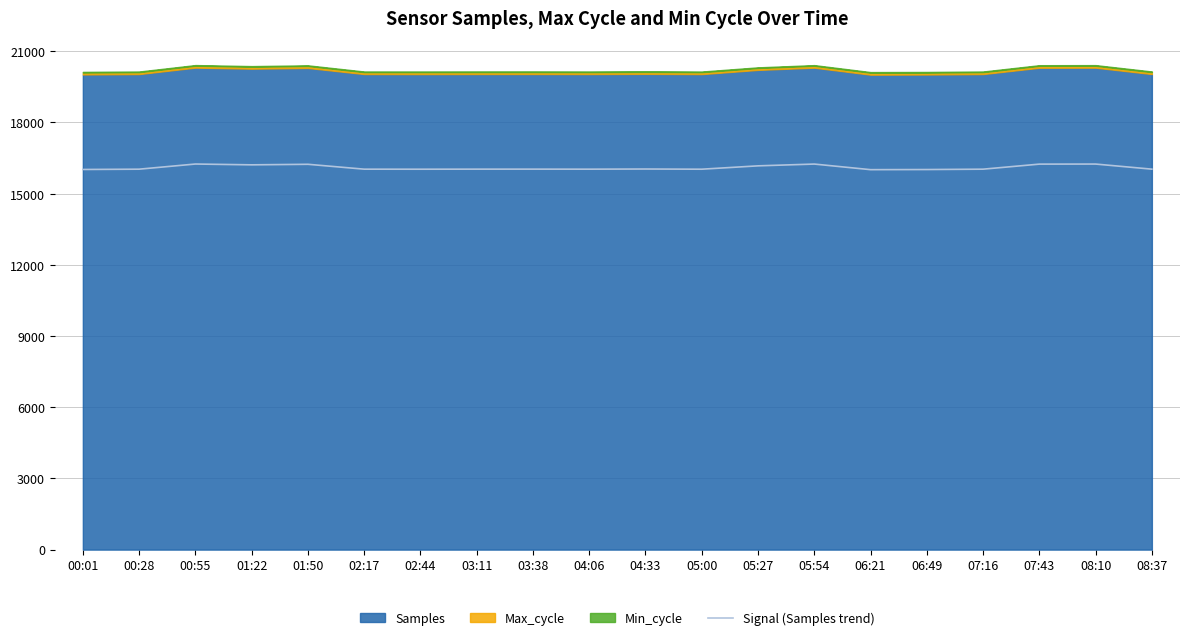

The Signal (Samples trend) series shows 16031.6 at 05:00. True or false?

True